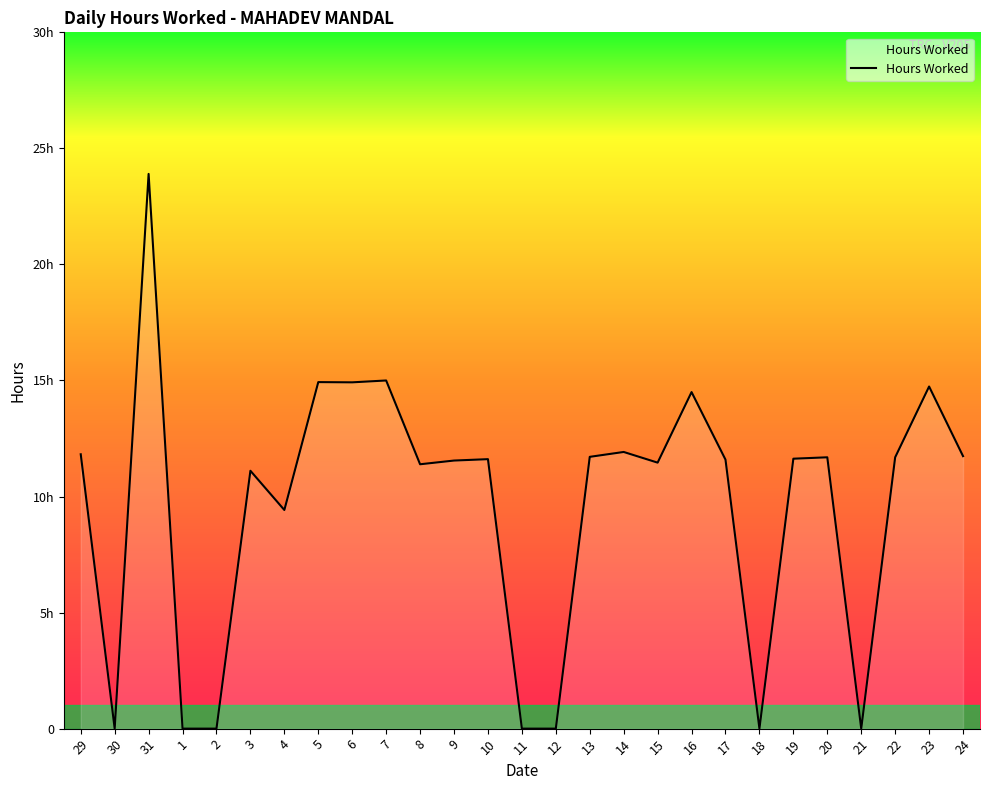

Does the chart have visible grid lines?

No